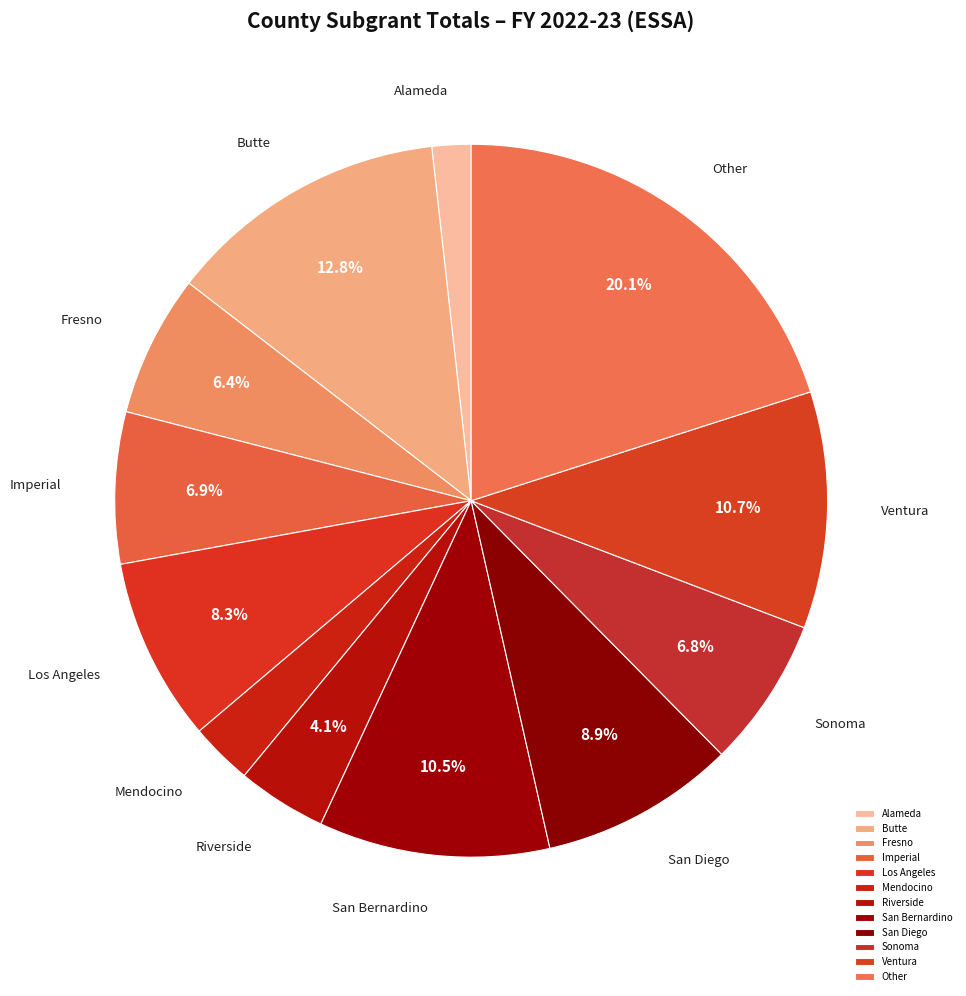

Does any single category account for the majority?

No